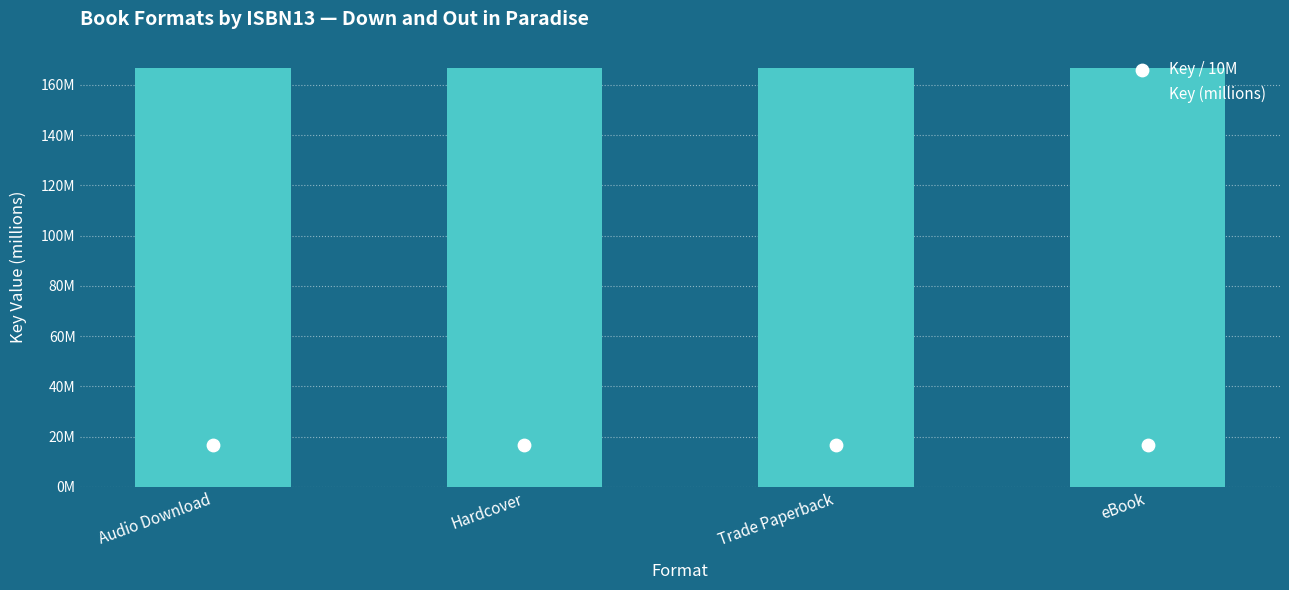

Is the value of Key (millions) at Audio Download greater than the value of Key / 10M at Trade Paperback?

Yes